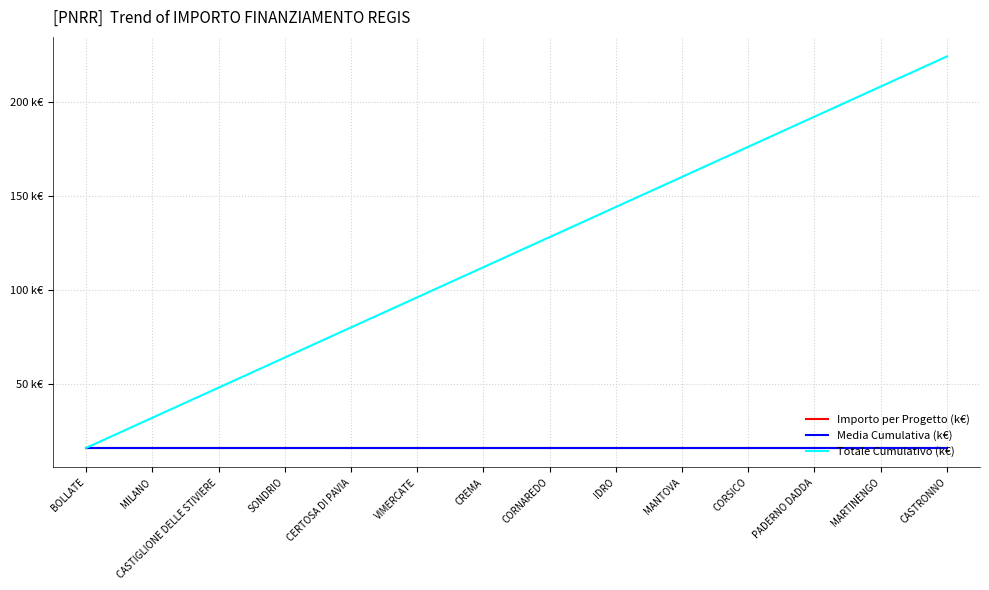

What is the value of the Media Cumulativa (k€) point at the 9th from the left?

16